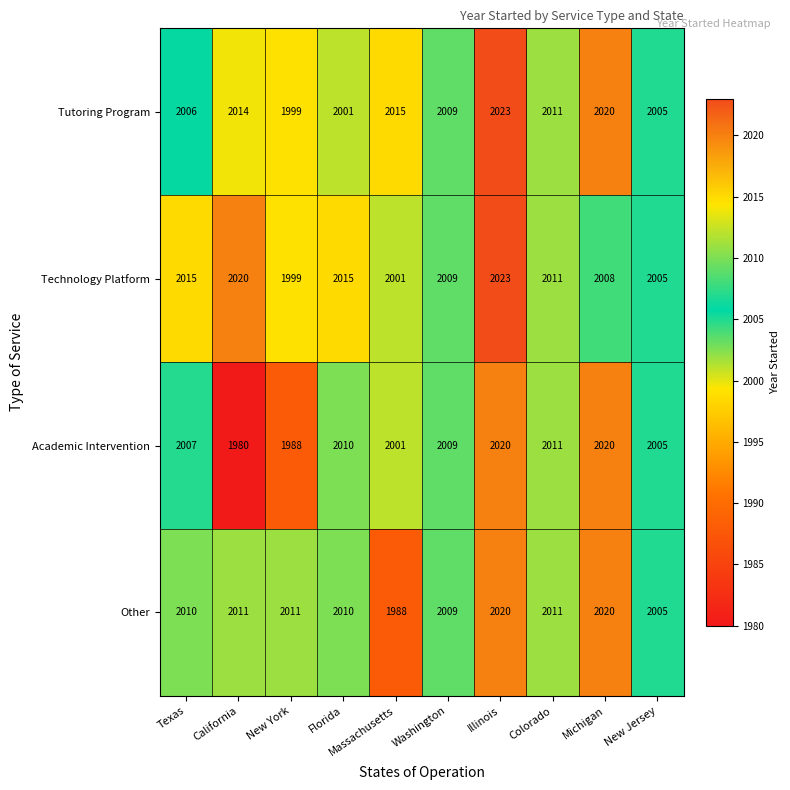

Which category has the highest value across all series?

Illinois